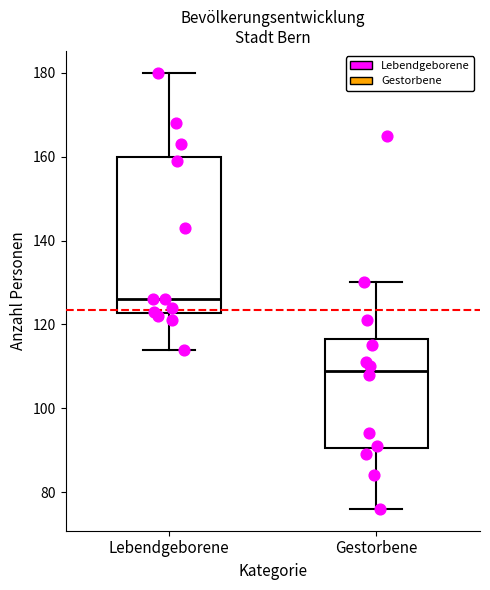

Reading left to right, transcribe this box plot: for each box, give where its median line is, the range the box spans, and where its two whiskers end, as read against the y-axis. The values are not printed on the chart, so give them approximately, as read against the axis.

Lebendgeborene: median 126, box 122 to 160, whiskers 114 to 180
Gestorbene: median 110, box 90 to 116, whiskers 76 to 130